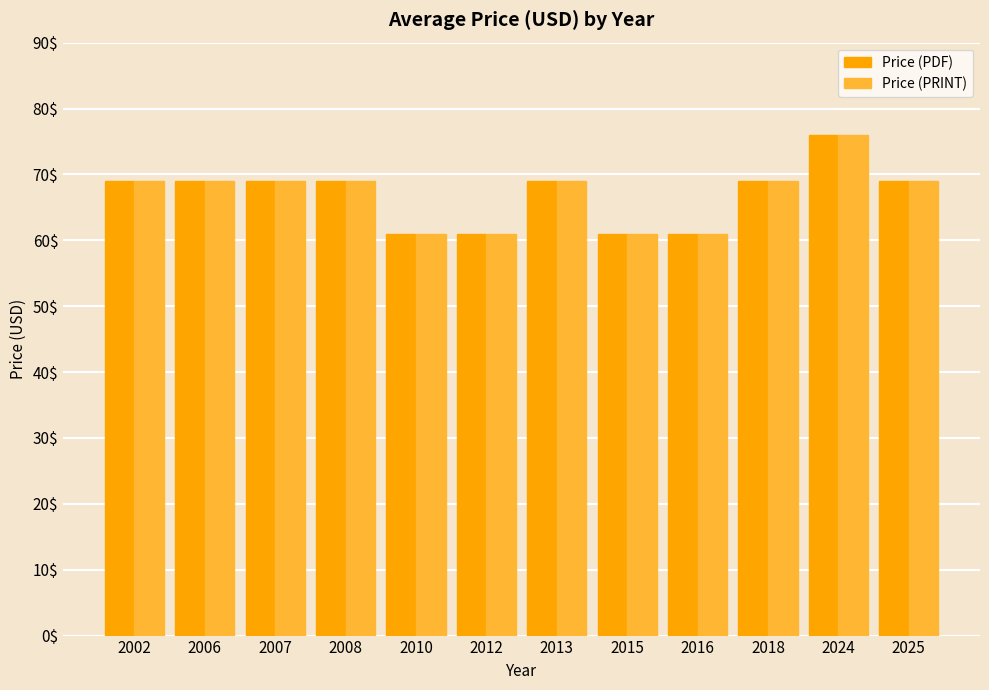

What is the smallest value displayed?

61